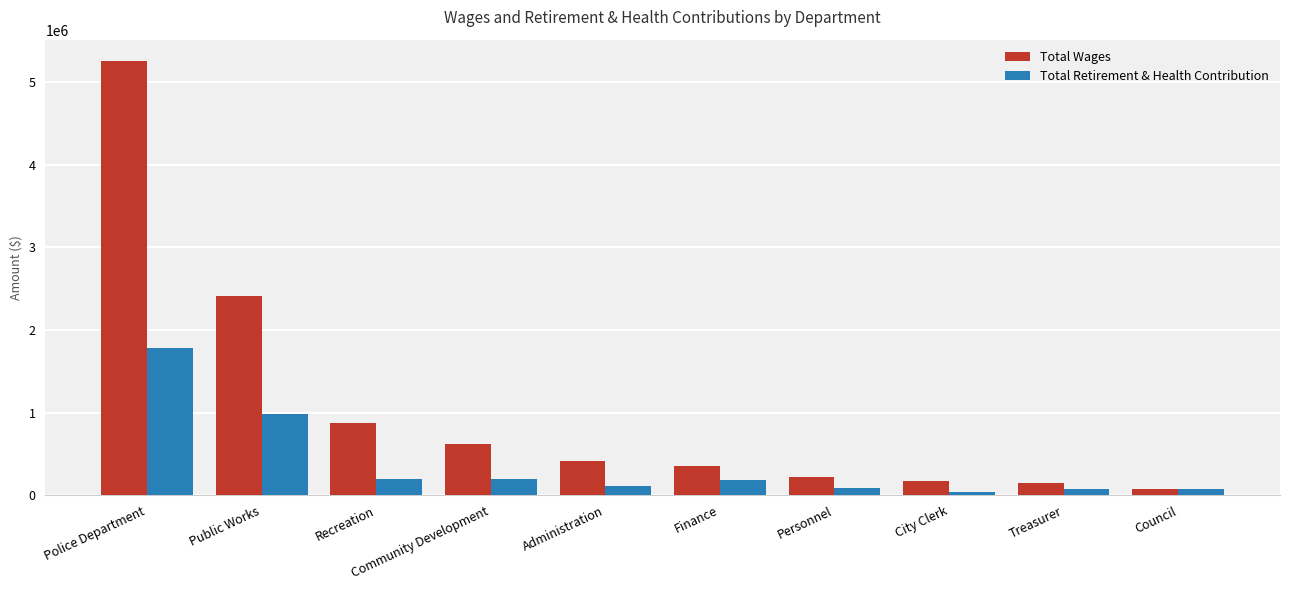

Which series changed the most between Public Works and Council?

Total Wages